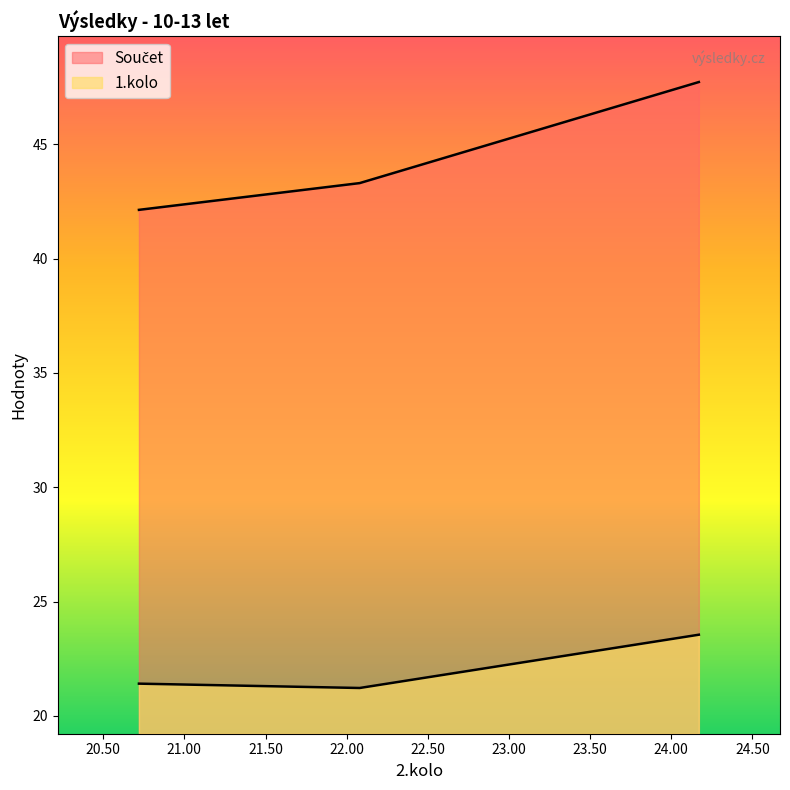

Reading left to right, extract all data points from this chart.

1.kolo: 21.4	21.2	23.6
Součet: 42.1	43.3	47.7